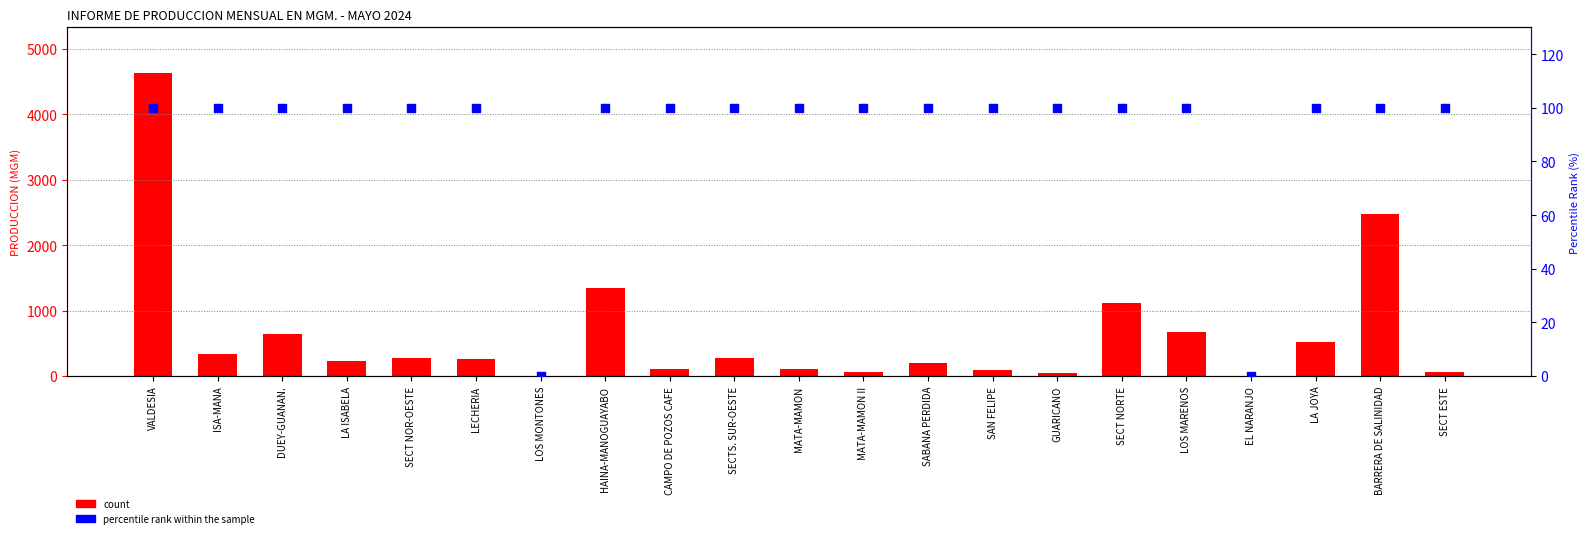

Which series contains the lowest Y value?

count